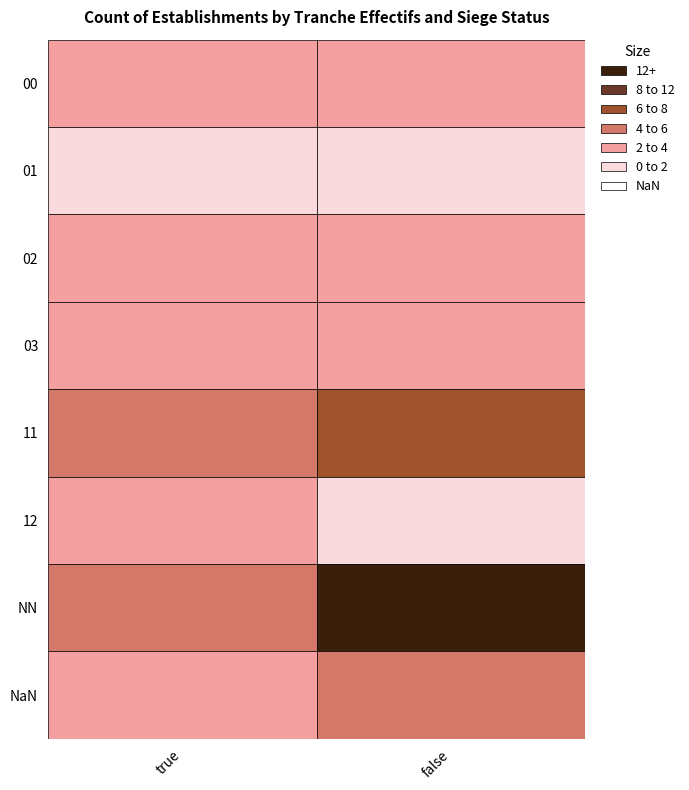

At which label does 11 reach its minimum?

true